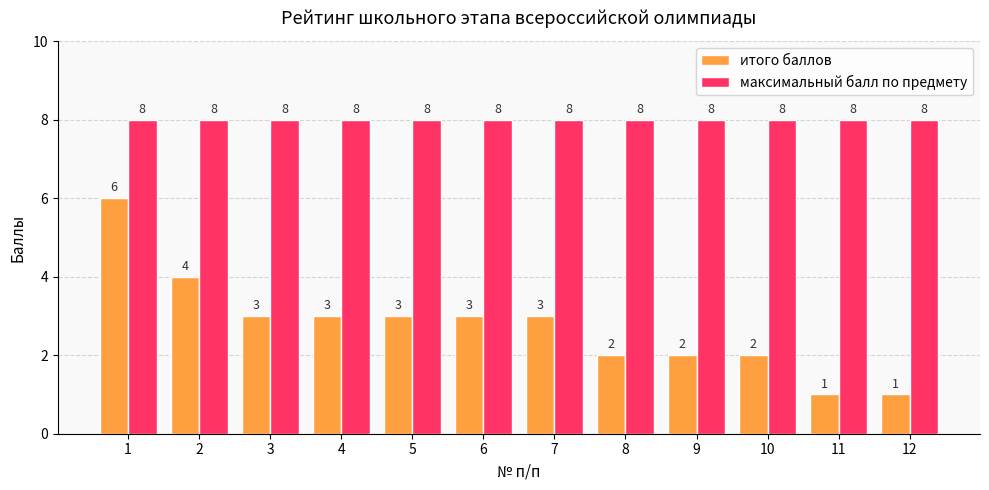

Reading left to right, list all the values displayed in this chart.

итого баллов: 1=6	2=4	3=3	4=3	5=3	6=3	7=3	8=2	9=2	10=2	11=1	12=1
максимальный балл по предмету: 1=8	2=8	3=8	4=8	5=8	6=8	7=8	8=8	9=8	10=8	11=8	12=8